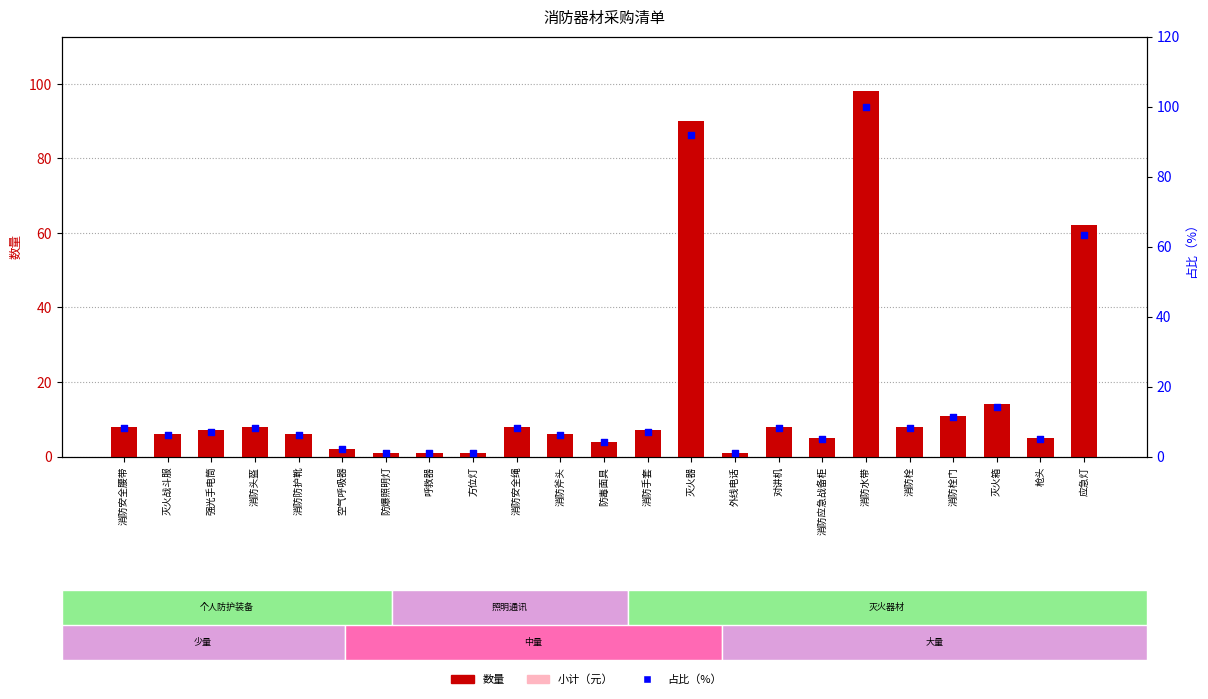

Which series contains the lowest Y value?

数量